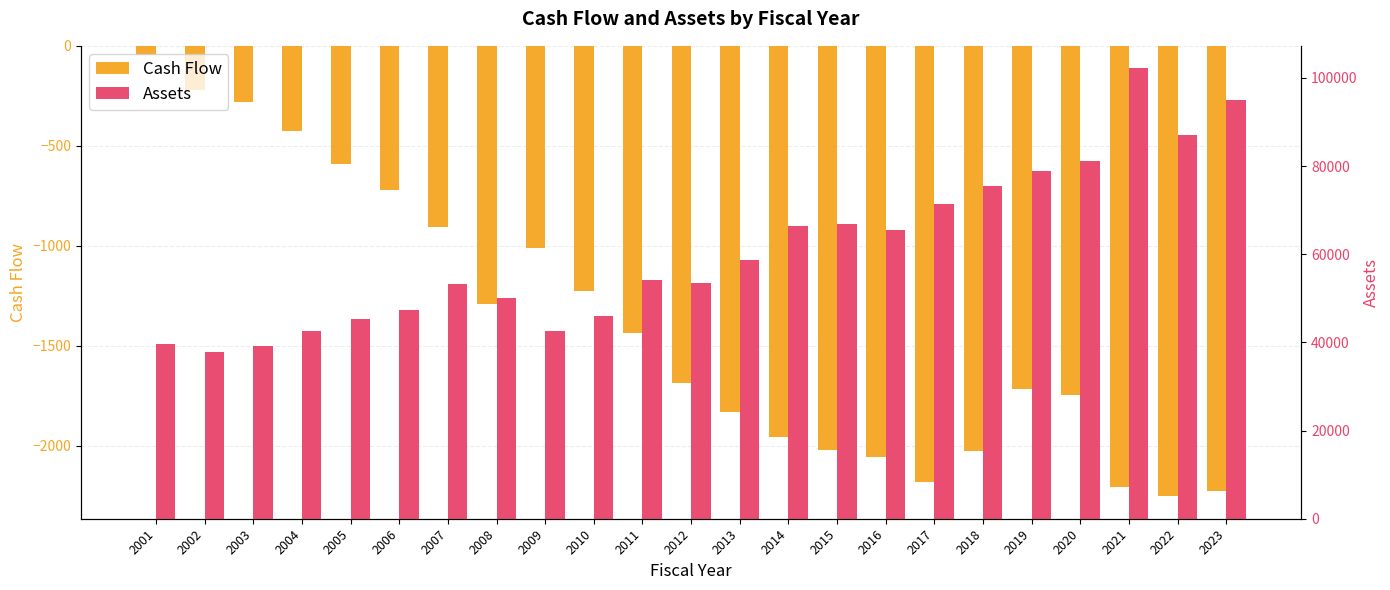

The value of Cash Flow at 2023 is -2229.5. True or false?

True